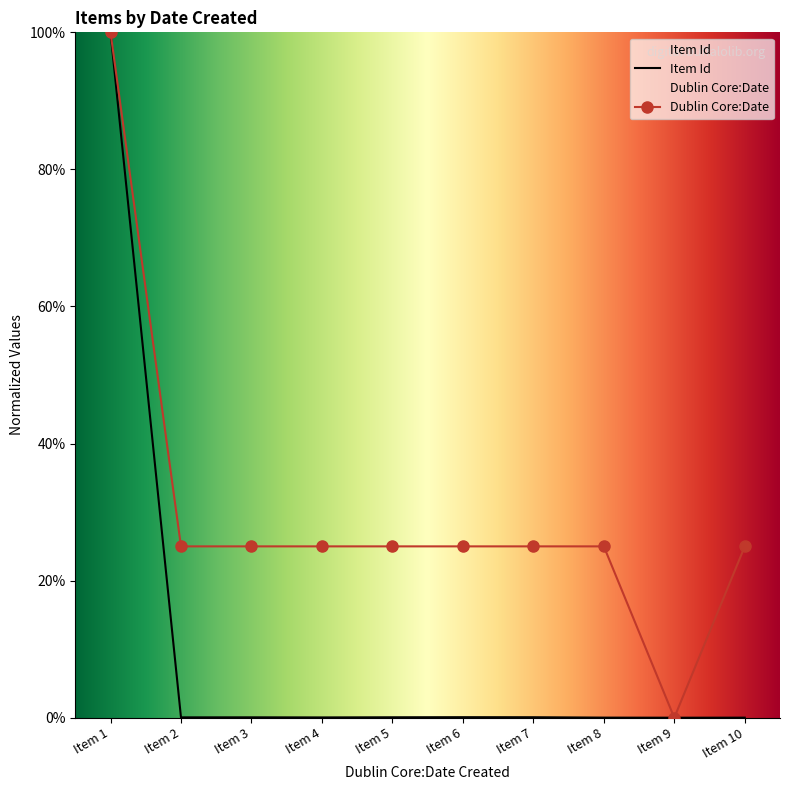

Does the chart have visible grid lines?

No